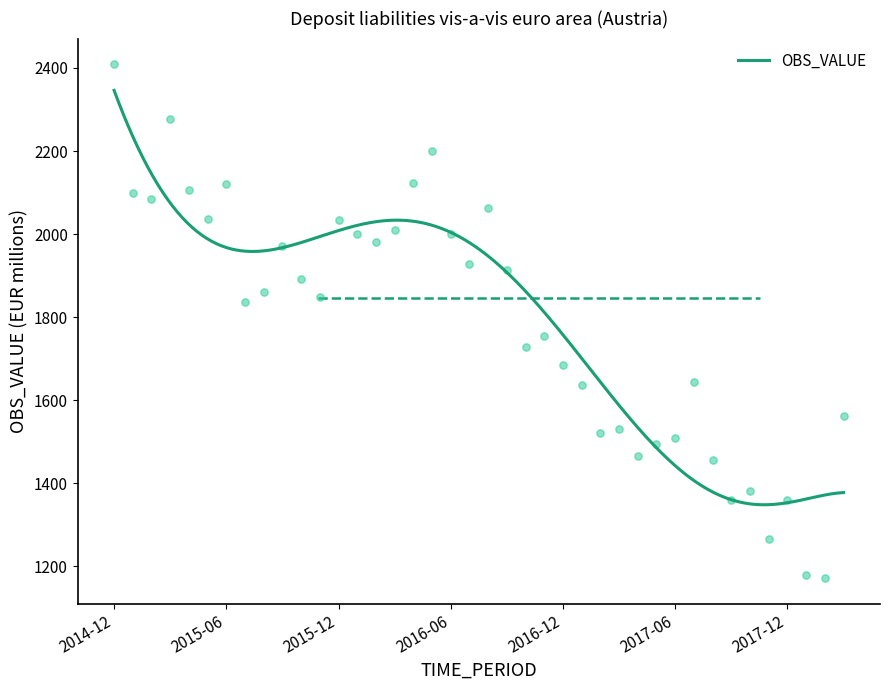

What is the change in value from 2016-11 to 2018-01?

-577.0